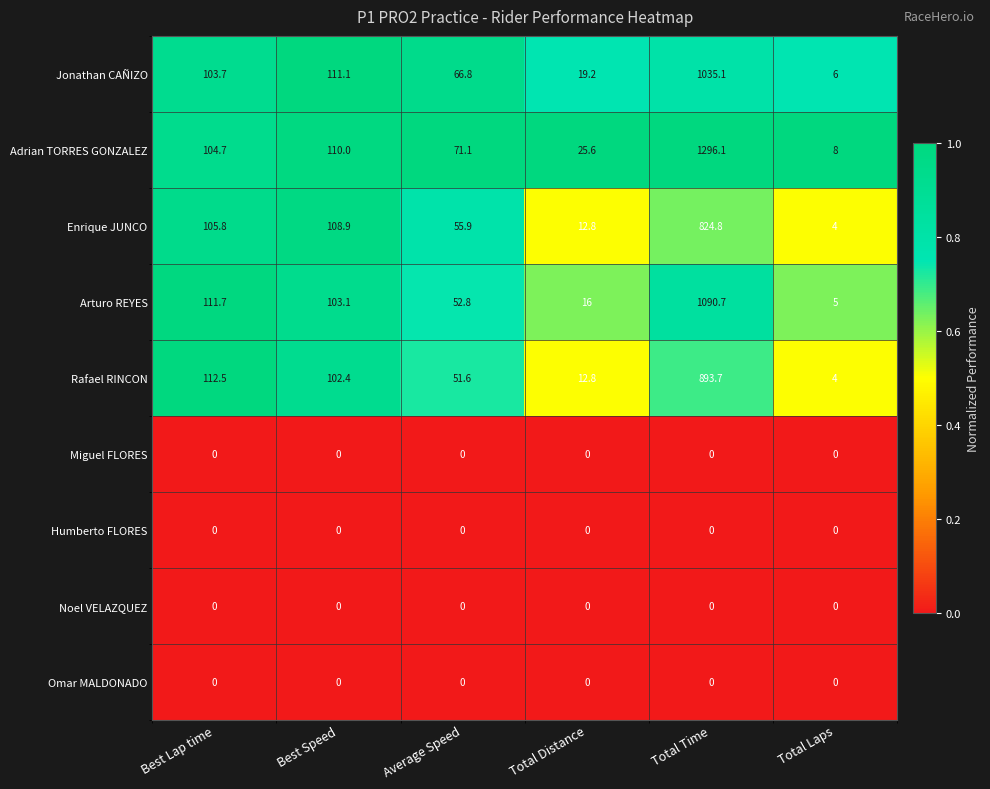

Count the number of data series in this chart.

9